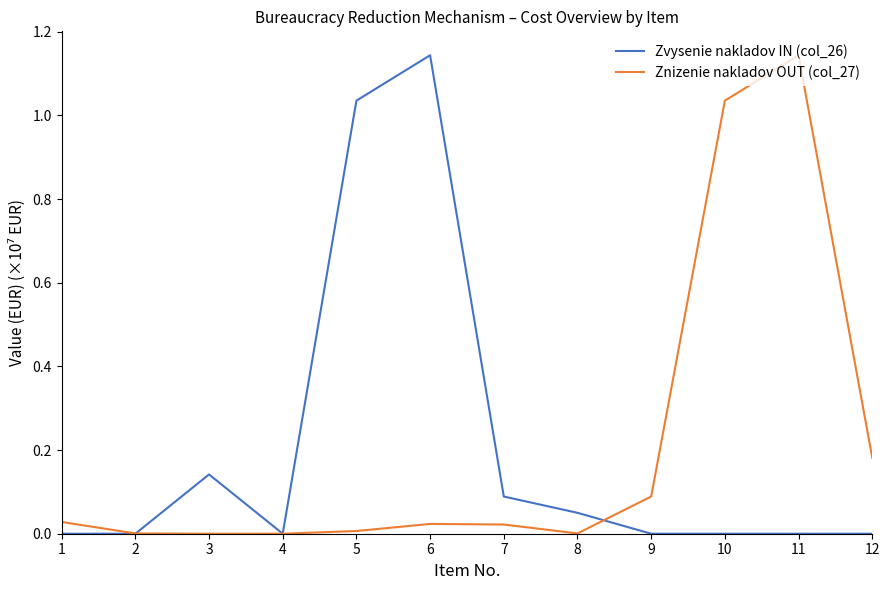

Is it true that Znizenie nakladov OUT (col_27) equals 0.0 at 5?

True